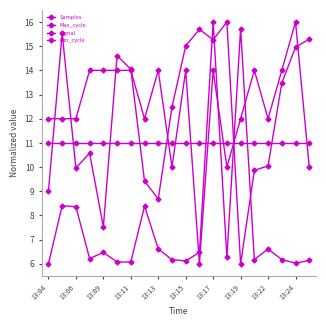

Is this an area chart (filled region under the line)?

No